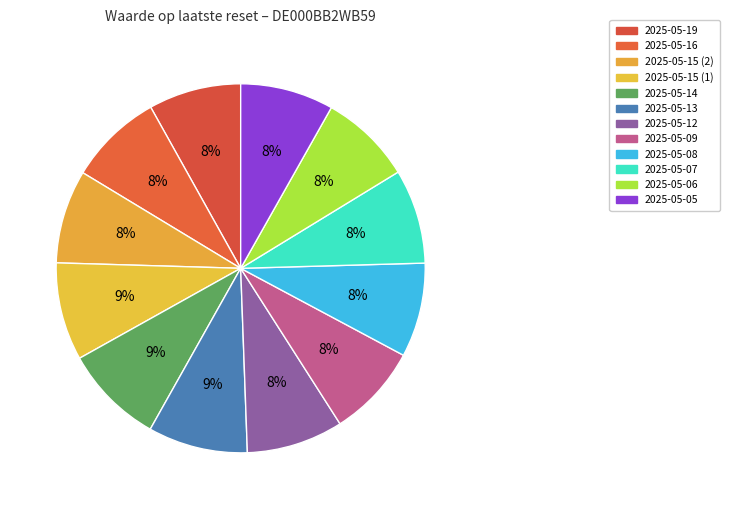

Does 2025-05-15 (1) represent more than half of the total?

No